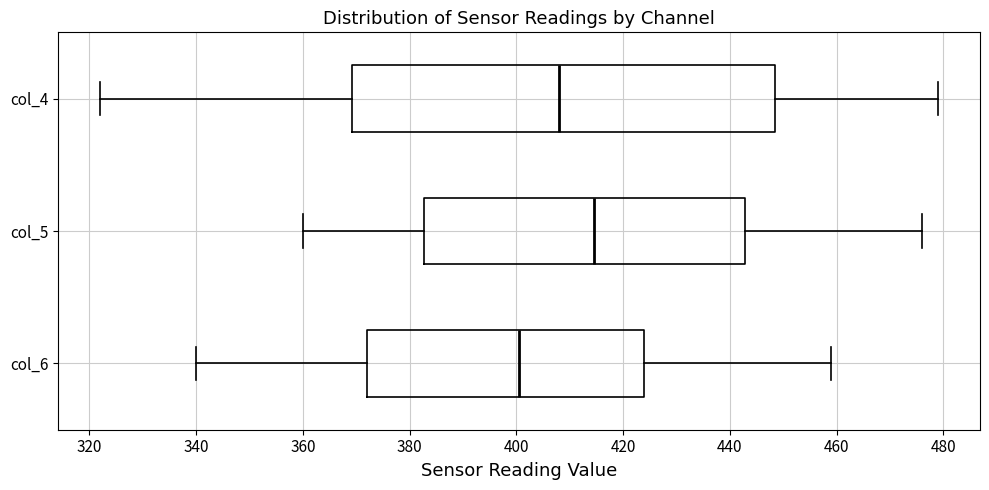

Which box has the furthest to the left median line?

col_6